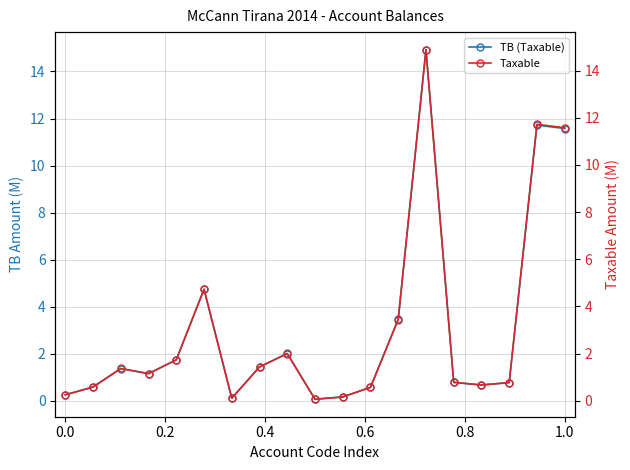

How many lines are shown in the chart?

2